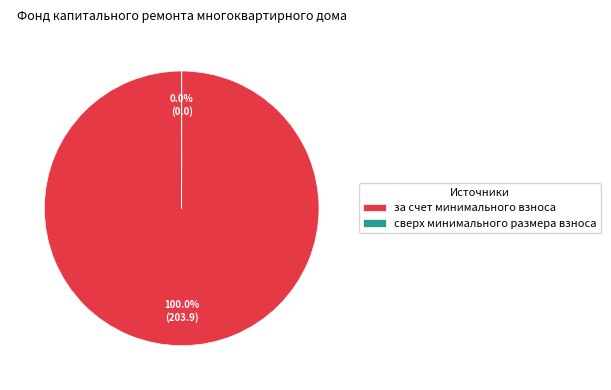

Which category has the smallest portion of the pie?

сверх минимального размера взноса